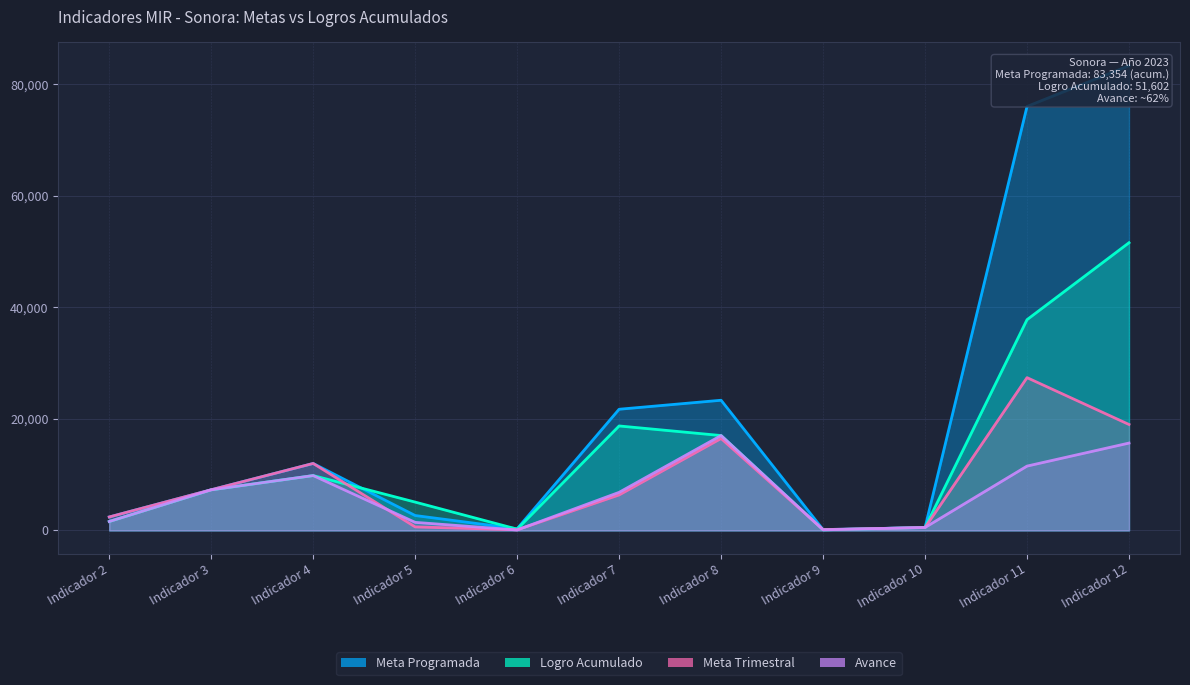

What is the value of the Meta Programada point at the 1st from the left?

2420